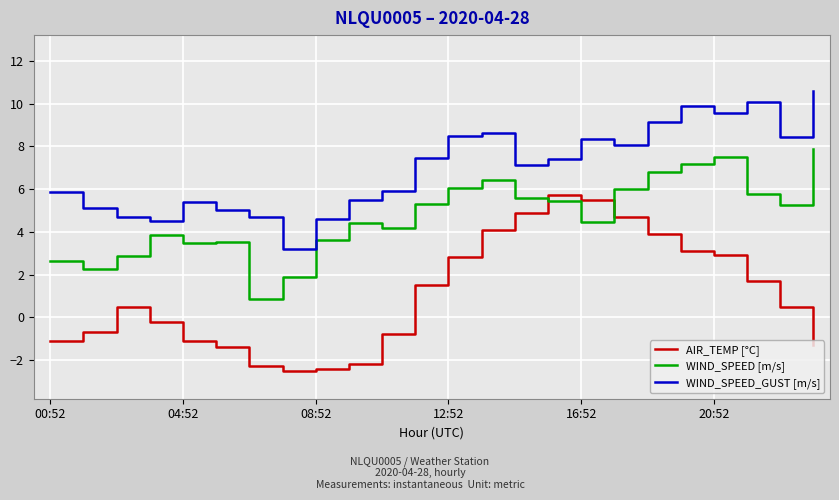

List the series in order of their overall mean, lowest first.

AIR_TEMP [°C], WIND_SPEED [m/s], WIND_SPEED_GUST [m/s]